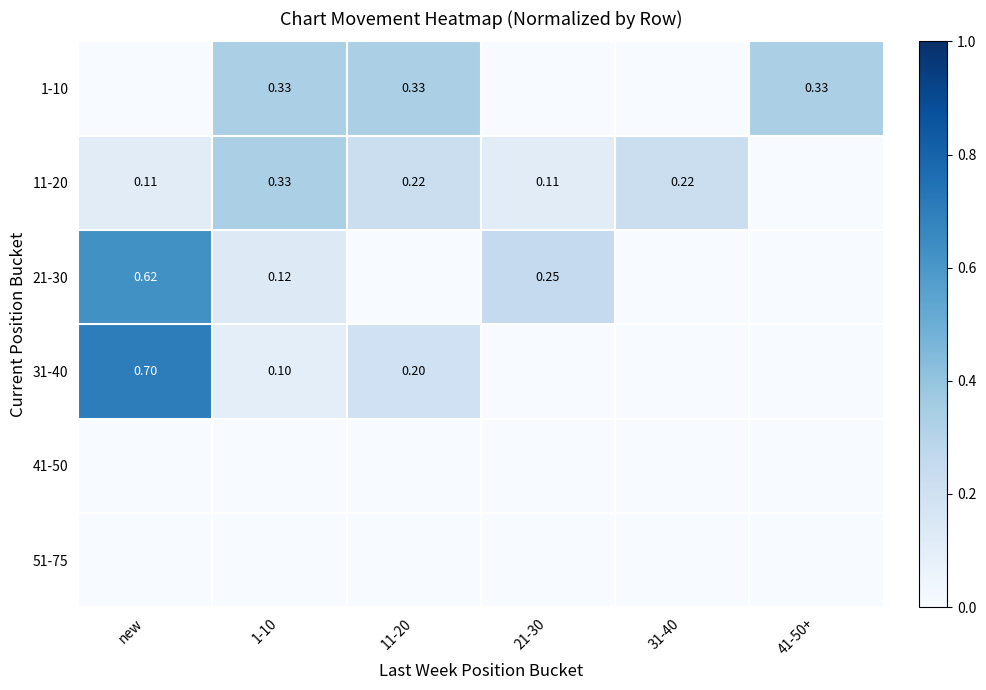

Which series has the largest total across all categories?

1-10